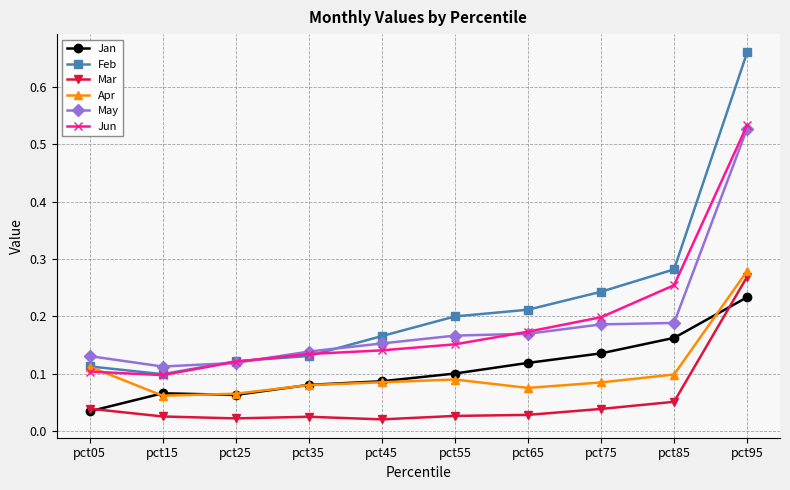

Count the Feb values in the range 0 to 1.

10